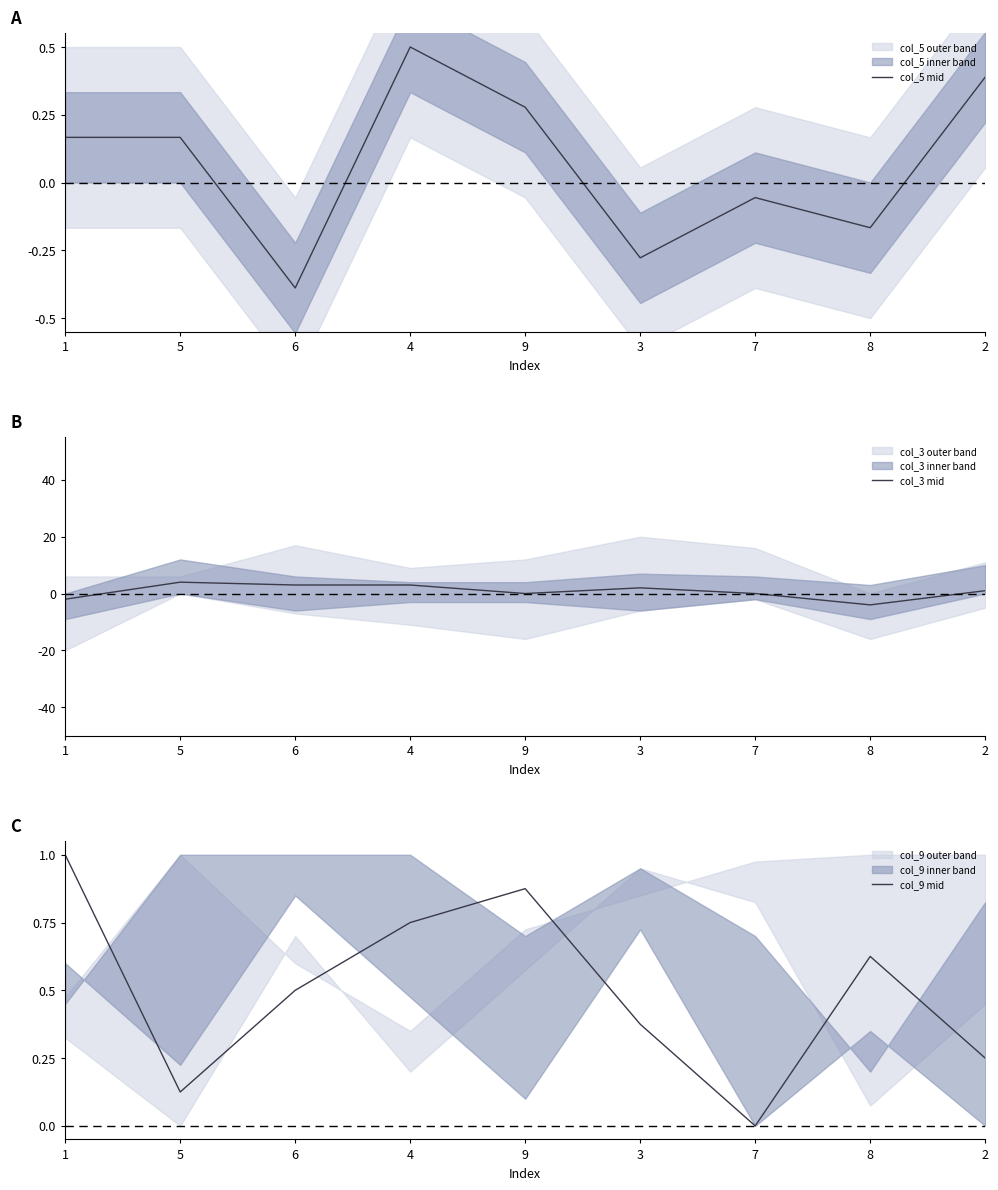

What is the difference between the second highest and second lowest values in the col_5 mid series?

0.7